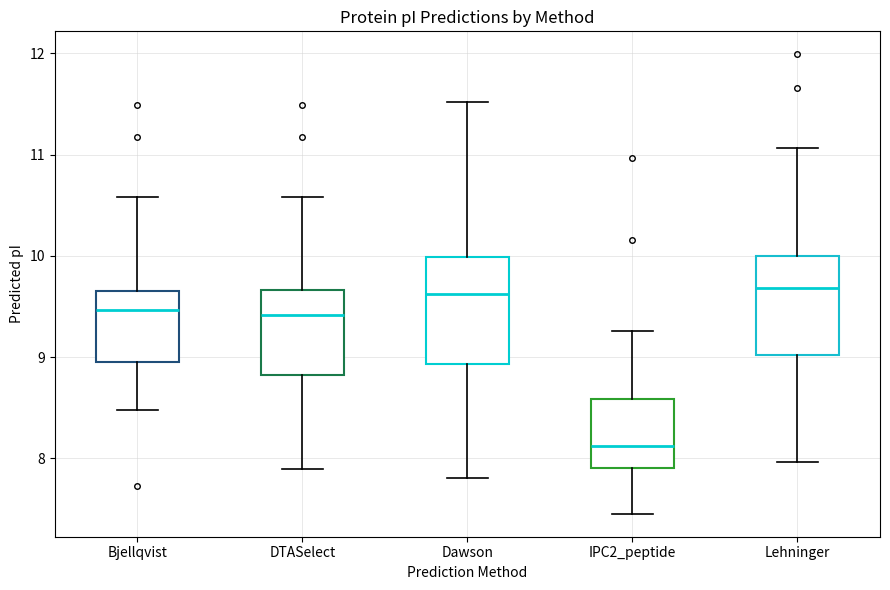

Reading left to right, transcribe this box plot: for each box, give where its median line is, the range the box spans, and where its two whiskers end, as read against the y-axis. The values are not printed on the chart, so give them approximately, as read against the axis.

Bjellqvist: median 9.5, box 8.9 to 9.7, whiskers 8.5 to 10.6
DTASelect: median 9.4, box 8.8 to 9.7, whiskers 7.9 to 10.6
Dawson: median 9.6, box 8.9 to 10.0, whiskers 7.8 to 11.5
IPC2_peptide: median 8.1, box 7.9 to 8.6, whiskers 7.5 to 9.3
Lehninger: median 9.7, box 9.0 to 10.0, whiskers 8.0 to 11.1